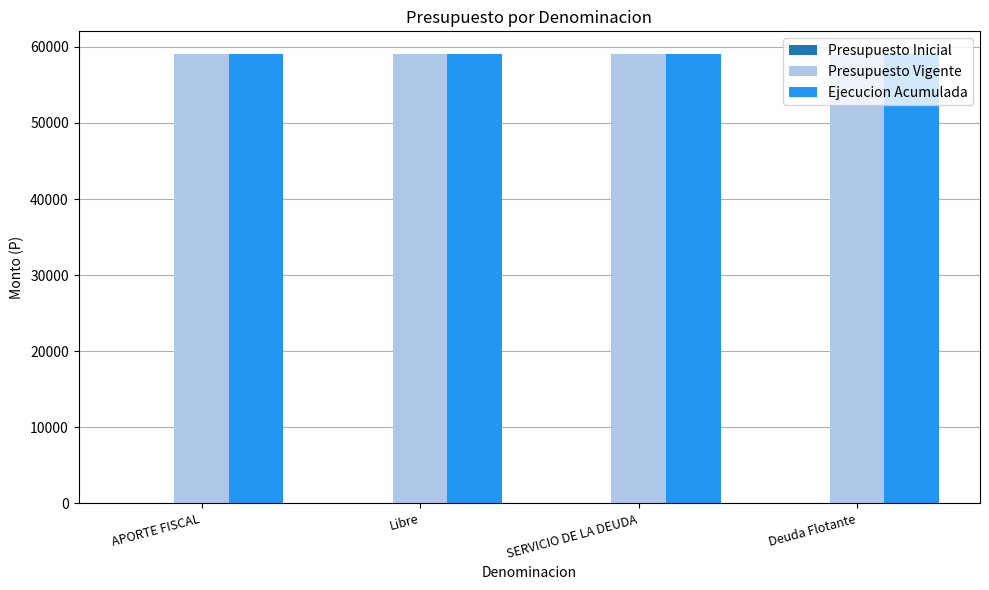

What is the difference between the highest and lowest values at APORTE FISCAL?

0